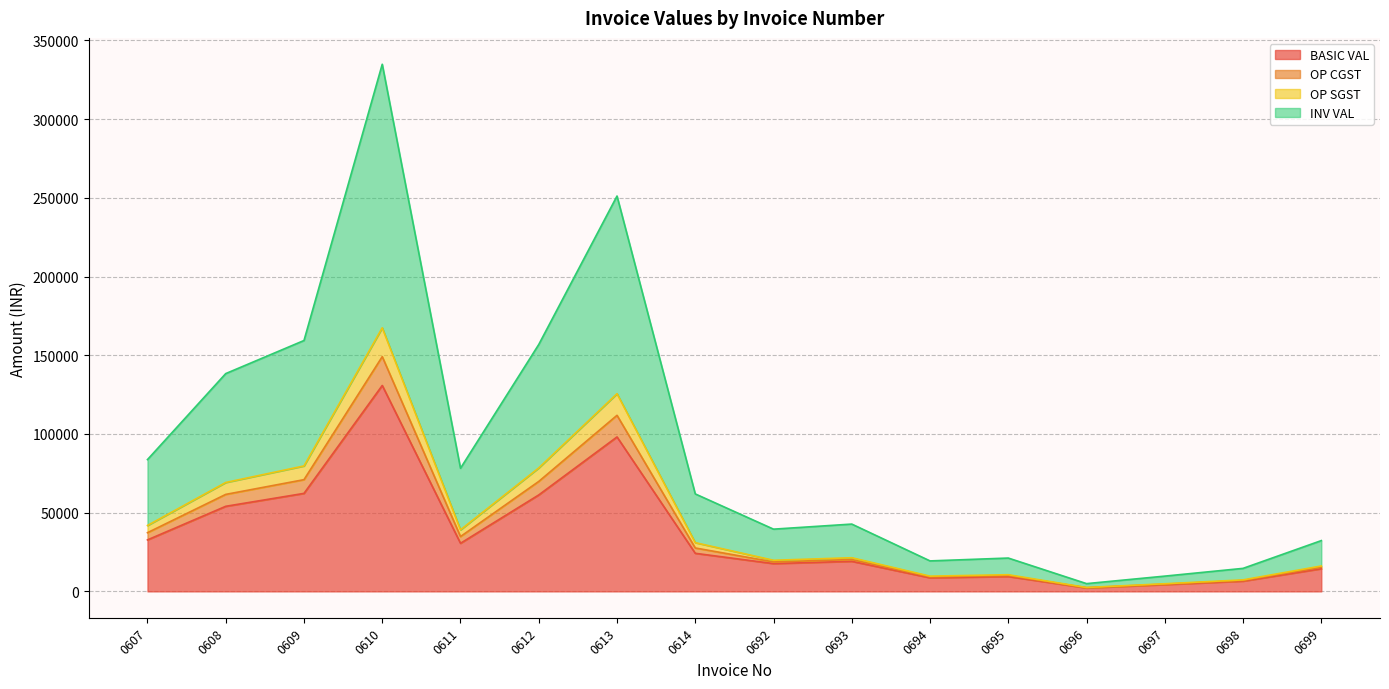

Does the chart display data point markers on the line(s)?

No